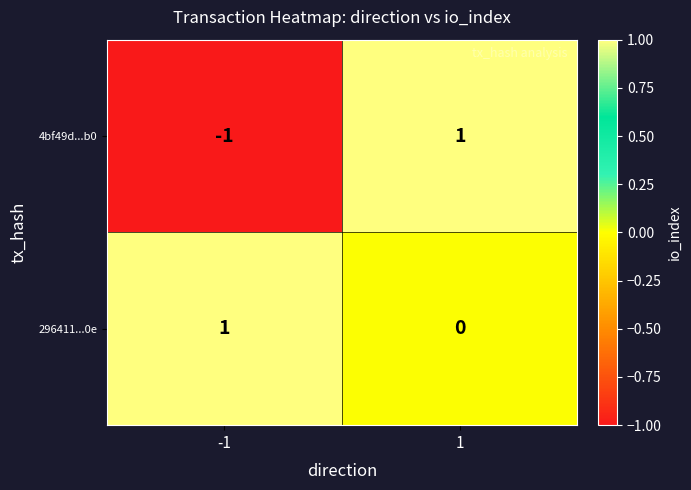

How many distinct data groups are displayed?

2